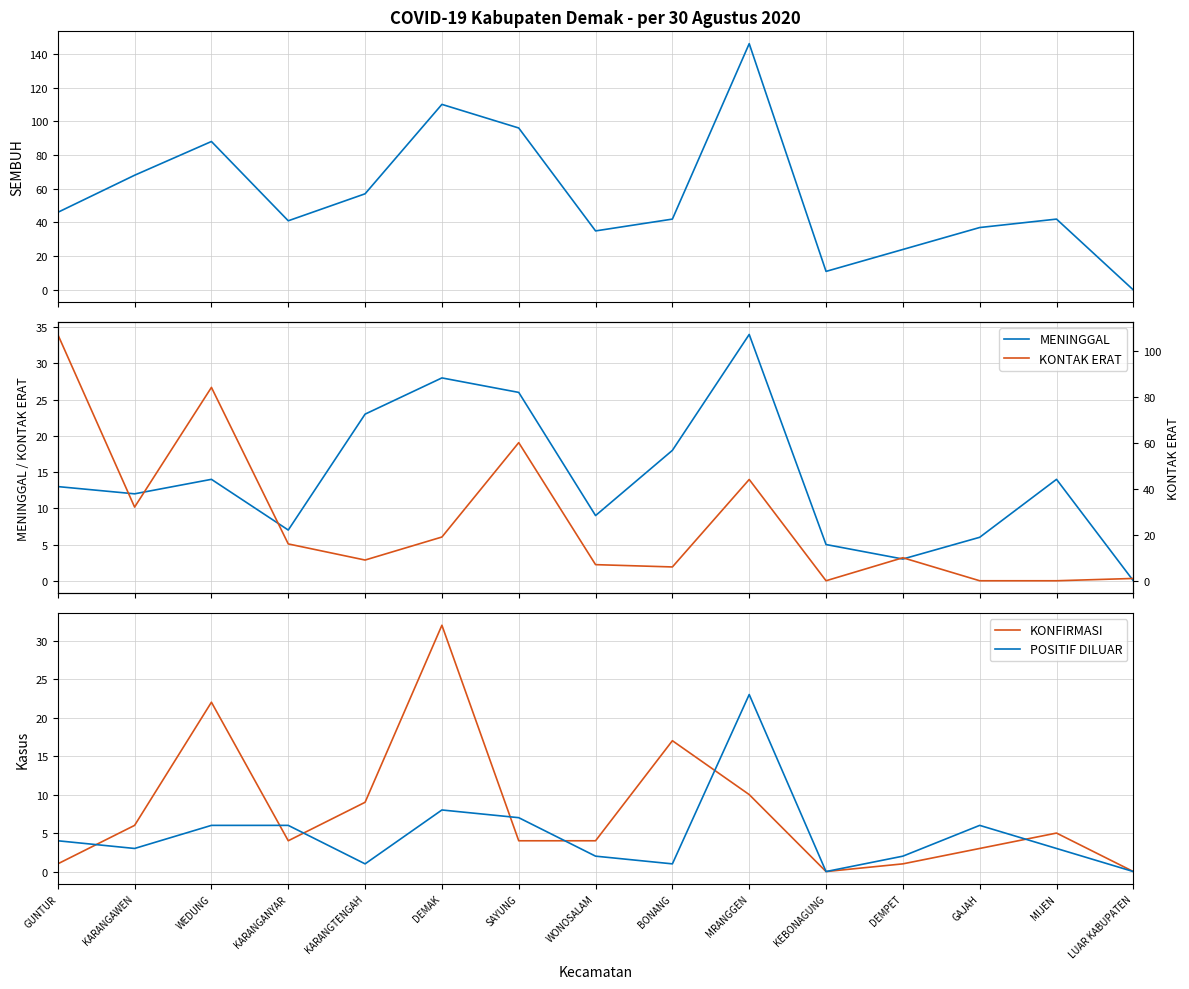

Where is the first local maximum for MENINGGAL?

WEDUNG